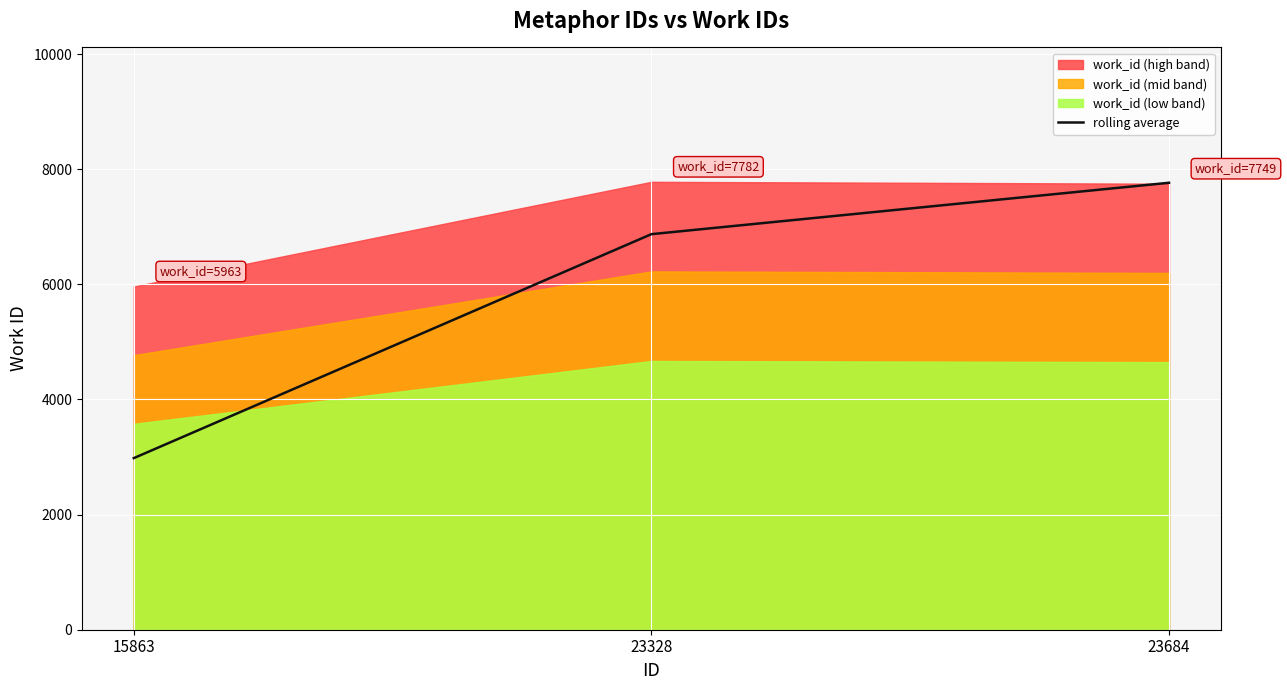

The chart shows a value of 6872.5 at 23328. True or false?

True